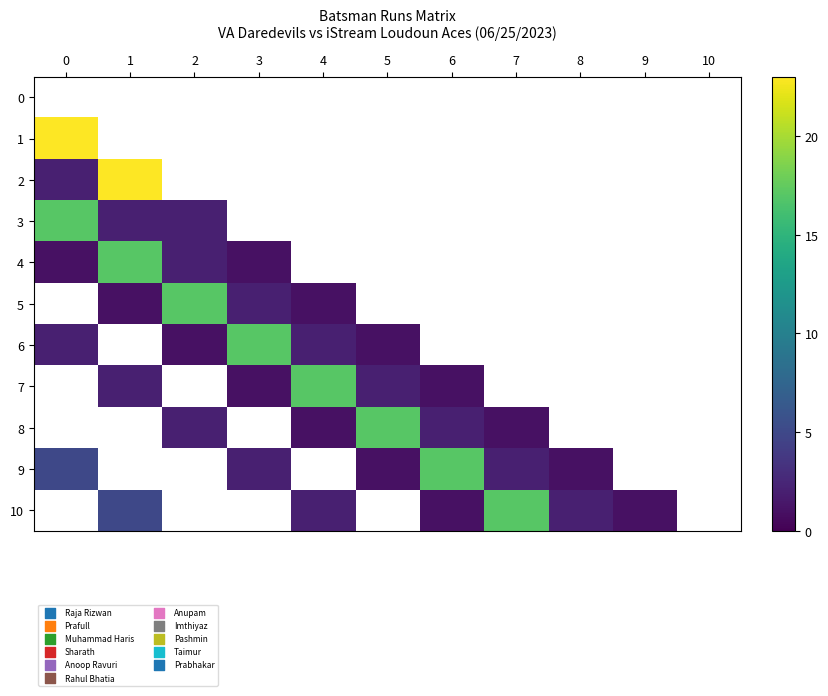

Which series changed the most between 0 and 6?

9